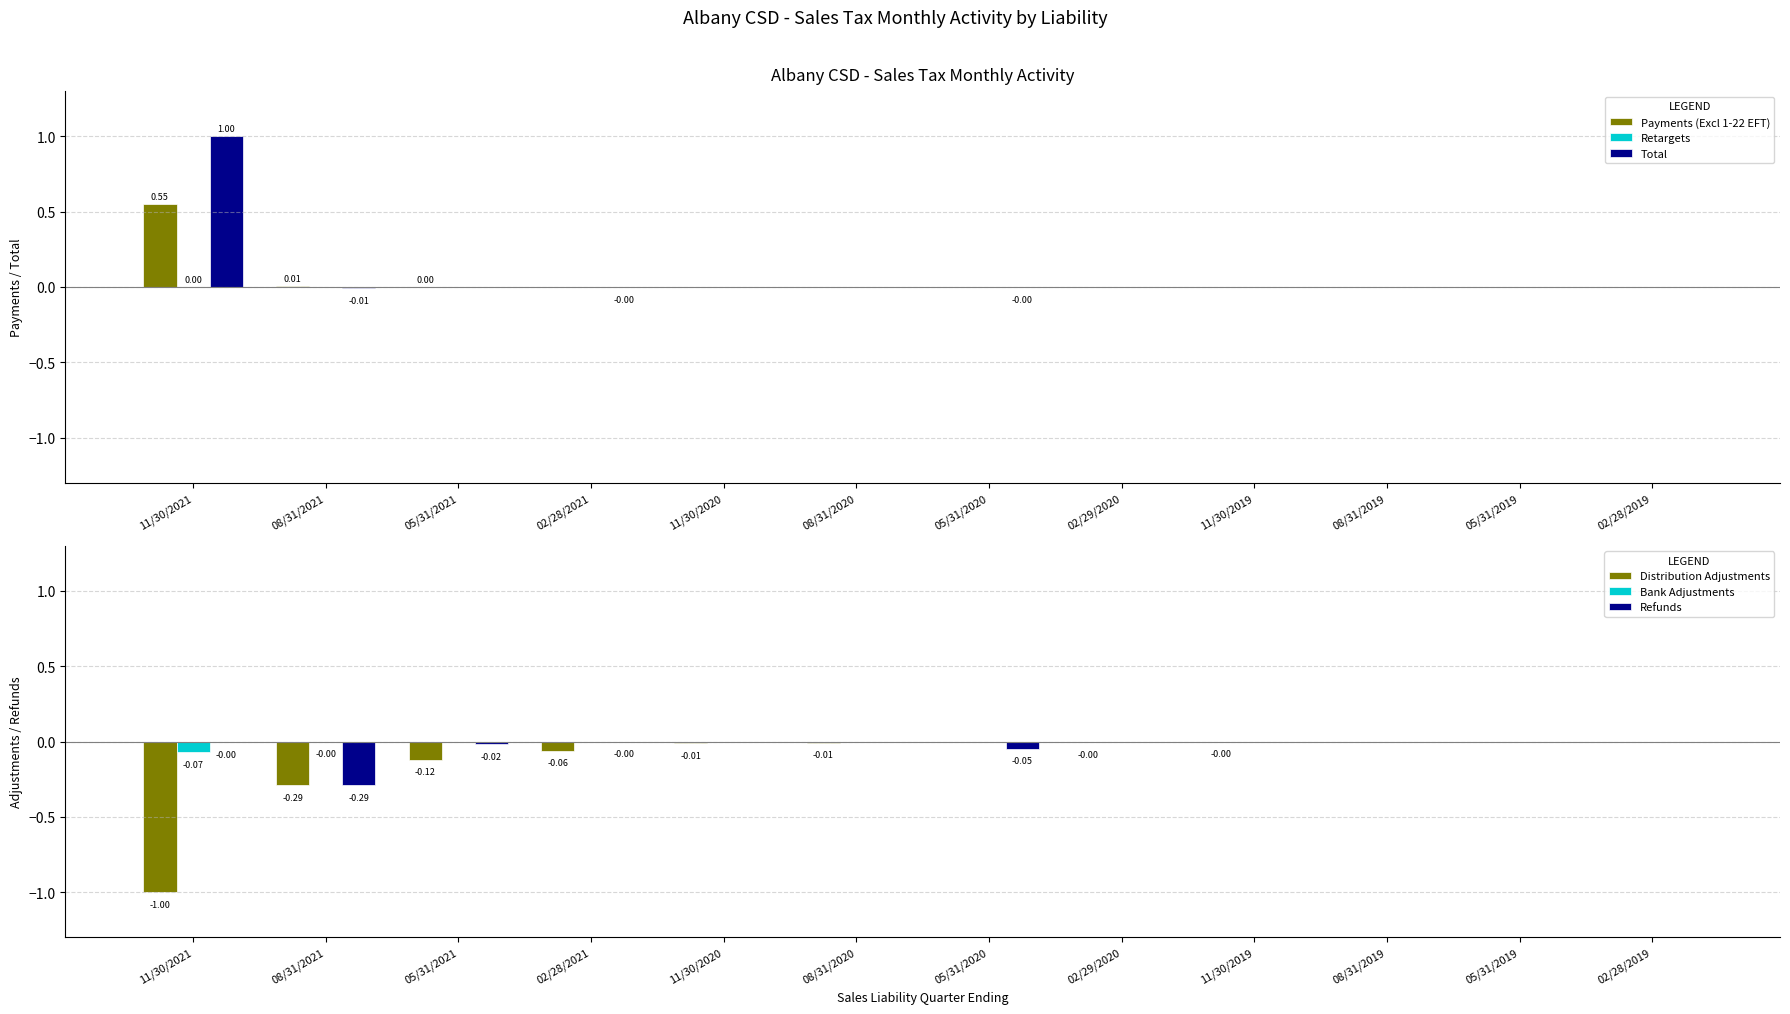

What is the sum of all Bank Adjustments values?

-0.1